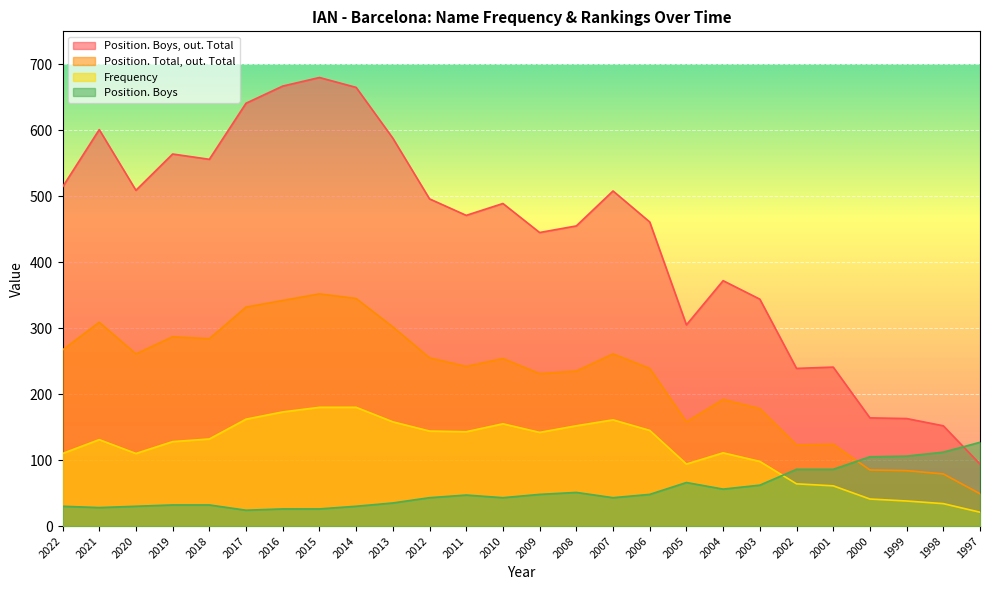

Rank the series by their average value, from highest to lowest.

Position. Boys, out. Total, Position. Total, out. Total, Frequency, Position. Boys